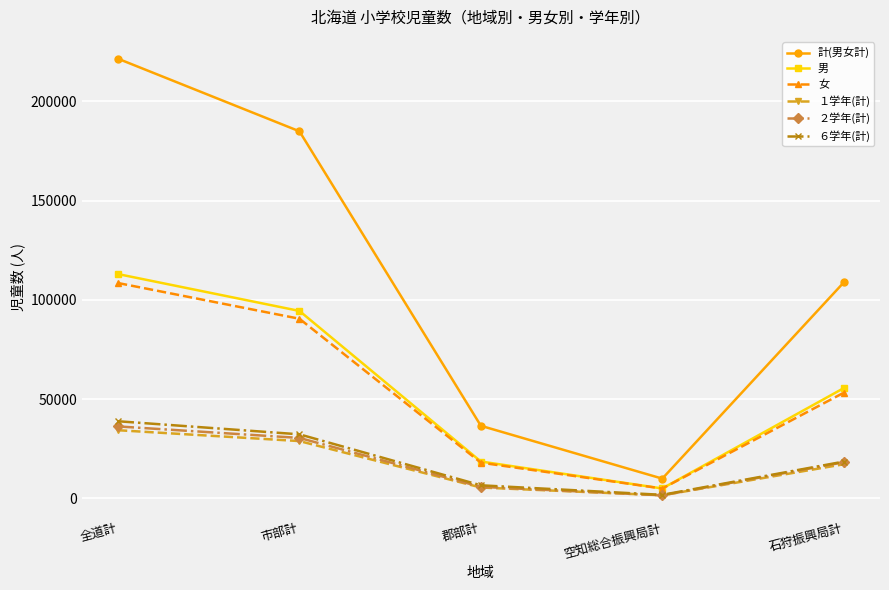

What is the value of the １学年(計) point at the 1st from the left?

34325